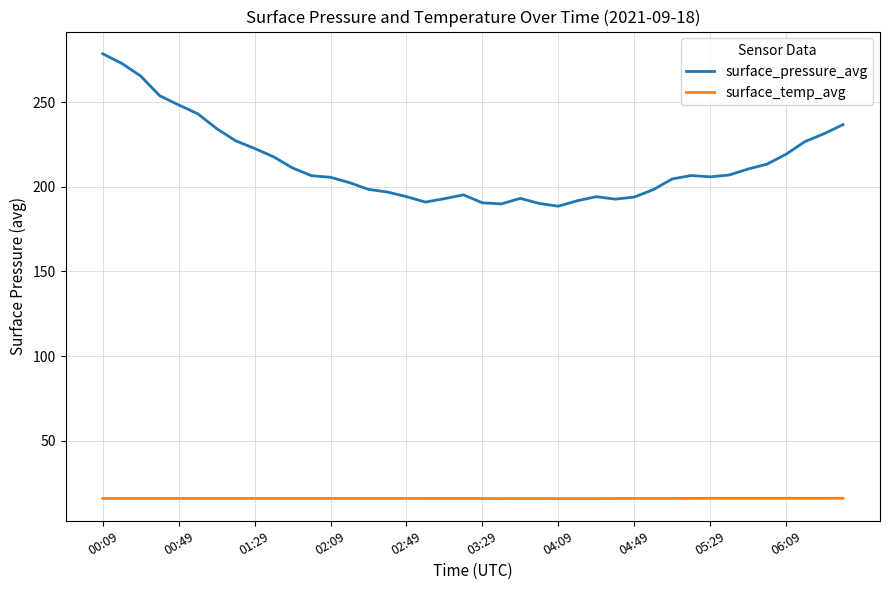

What is the maximum value shown in the chart?

278.6